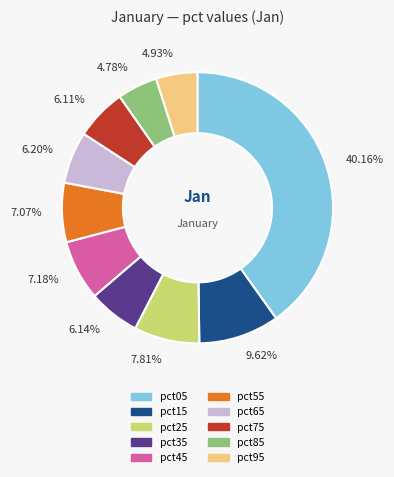

To the nearest percent, what is the combined percentage of pct85 and pct55?

12%